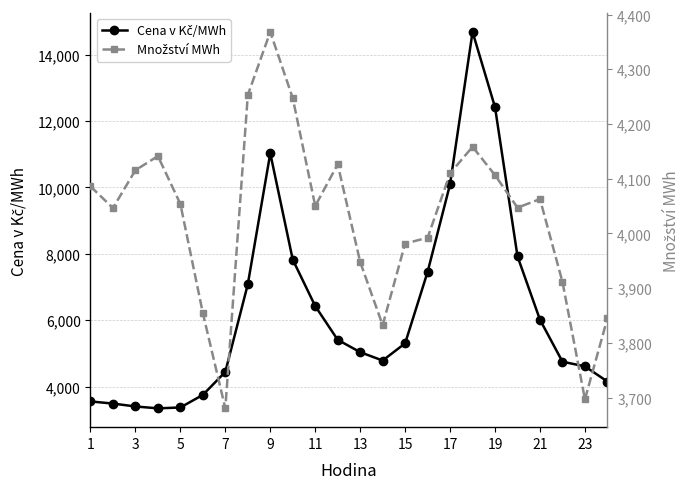

How many lines are shown in the chart?

2